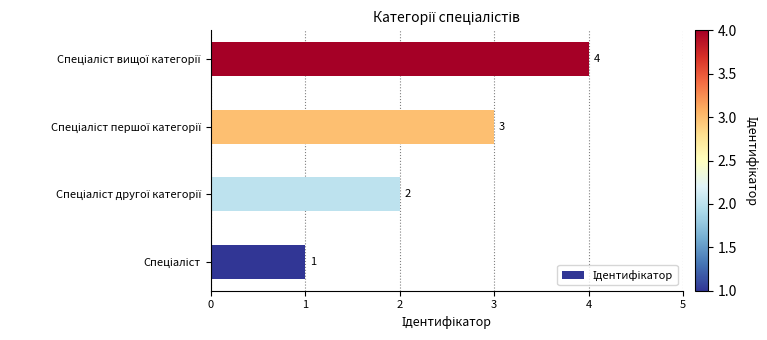

What is the greatest value displayed?

4